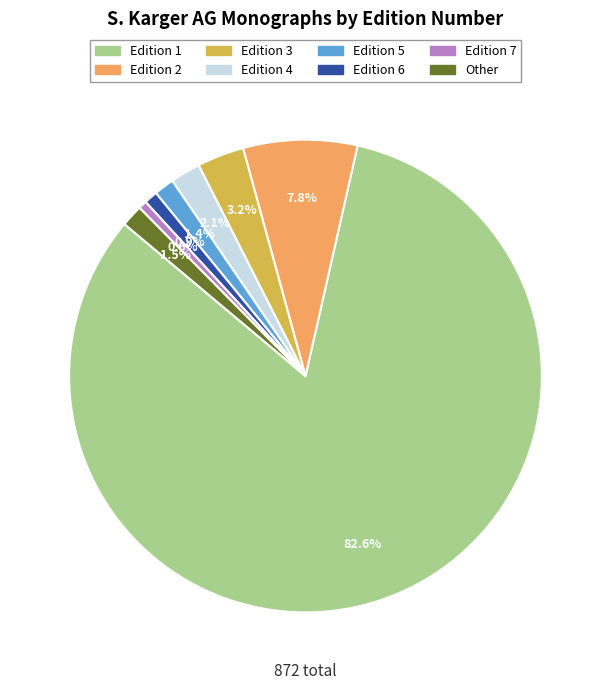

How much of the chart is everything except Edition 7?

99.4%